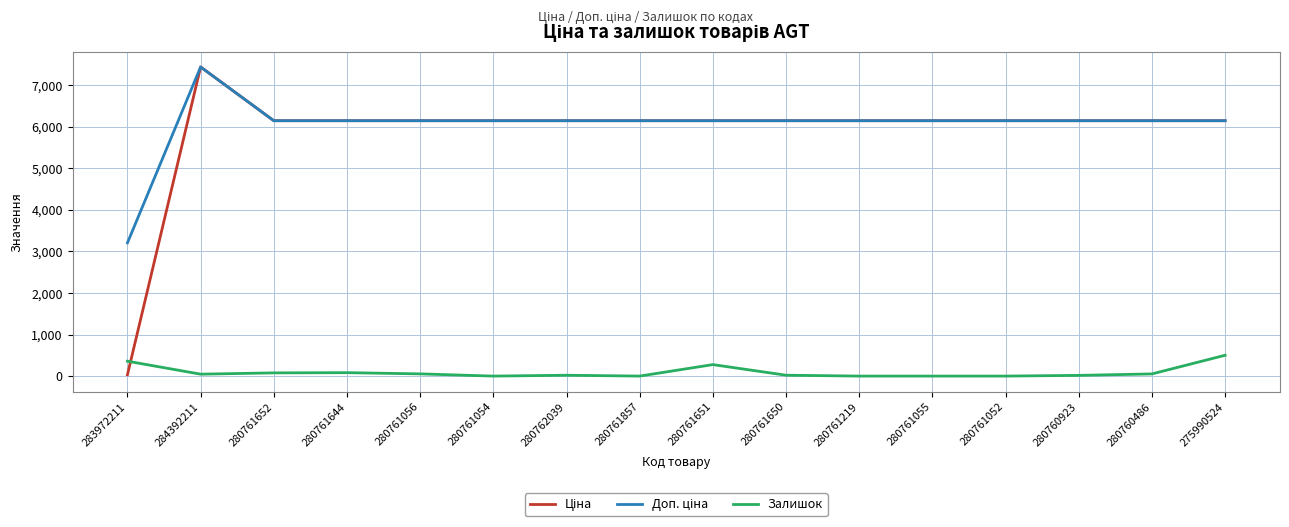

What is the greatest value displayed?

7436.2